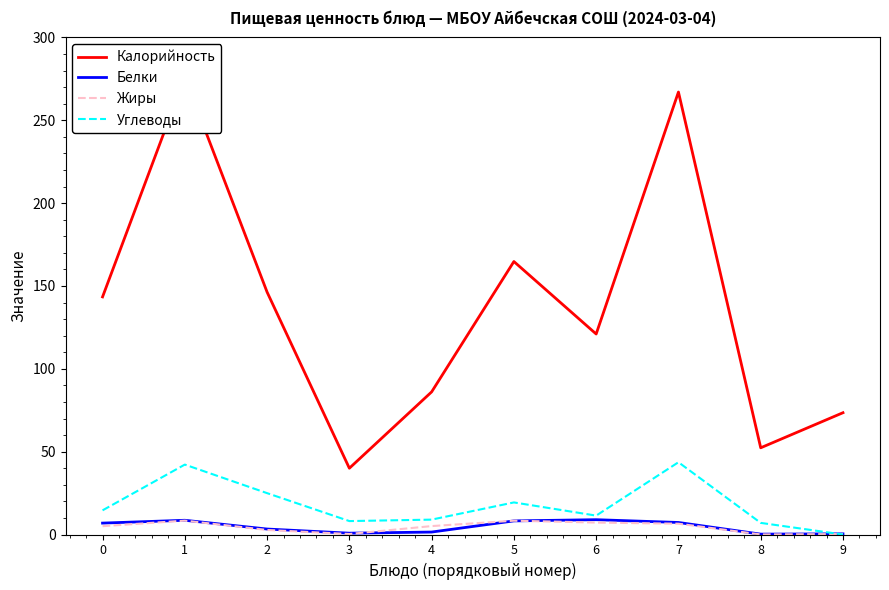

The Белки series shows 11.5 at 5. True or false?

False